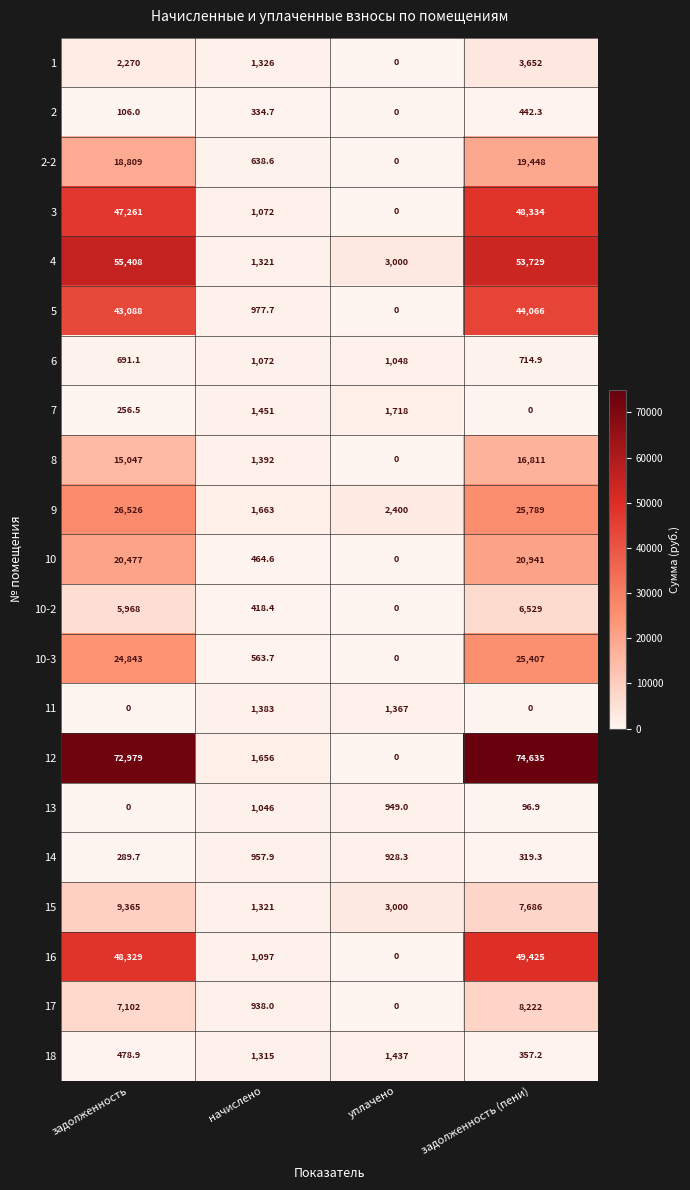

Is it true that 18 equals 542.2 at задолженность (пени)?

False